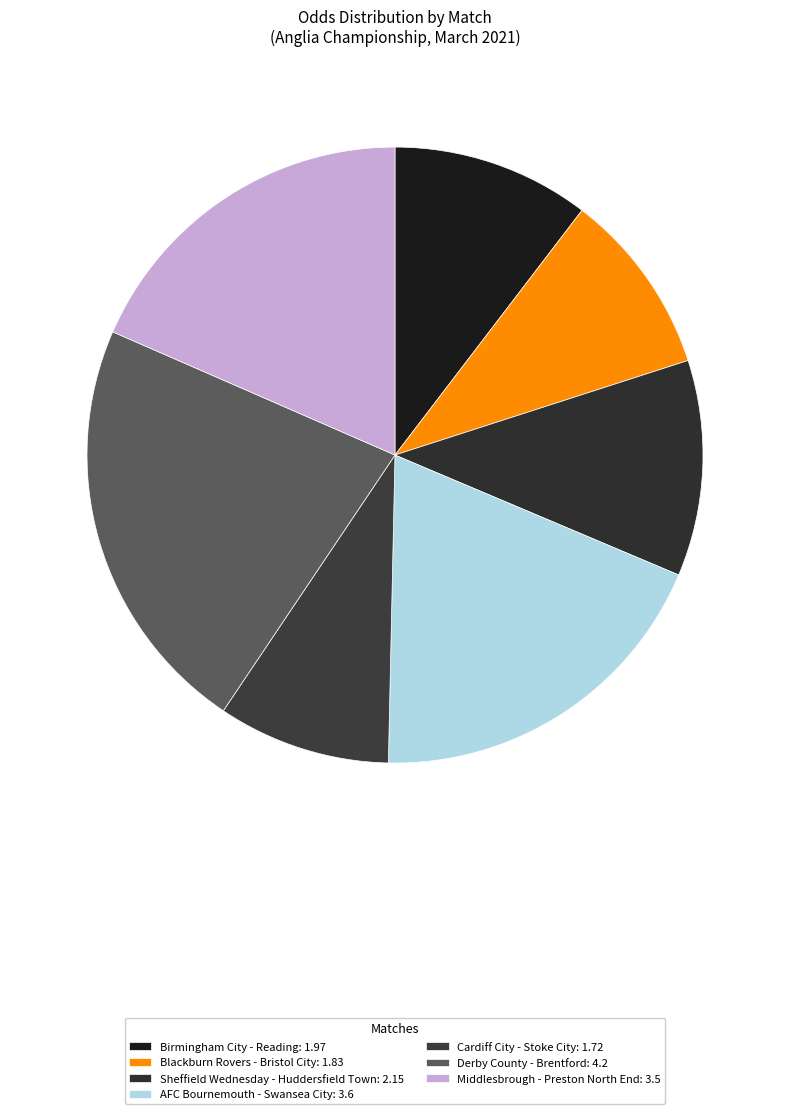

How many segments does this pie chart have?

7